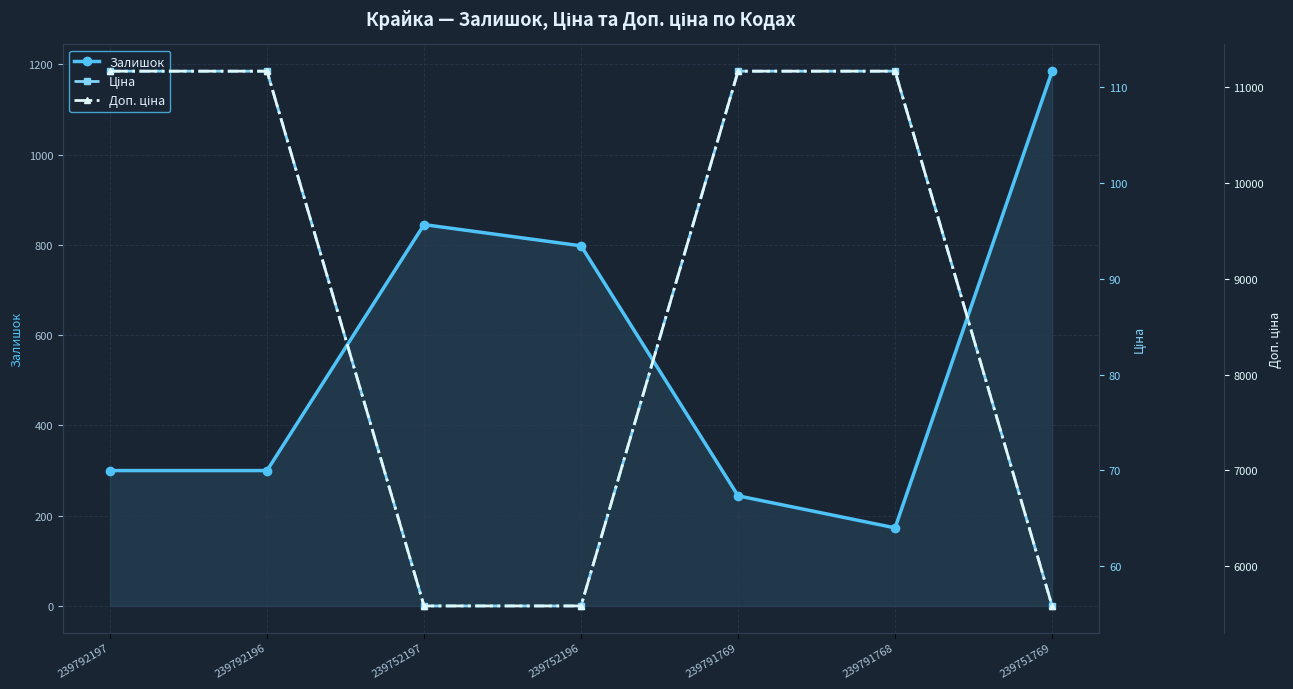

Is it true that Залишок equals 1185.0 at 239751769?

True